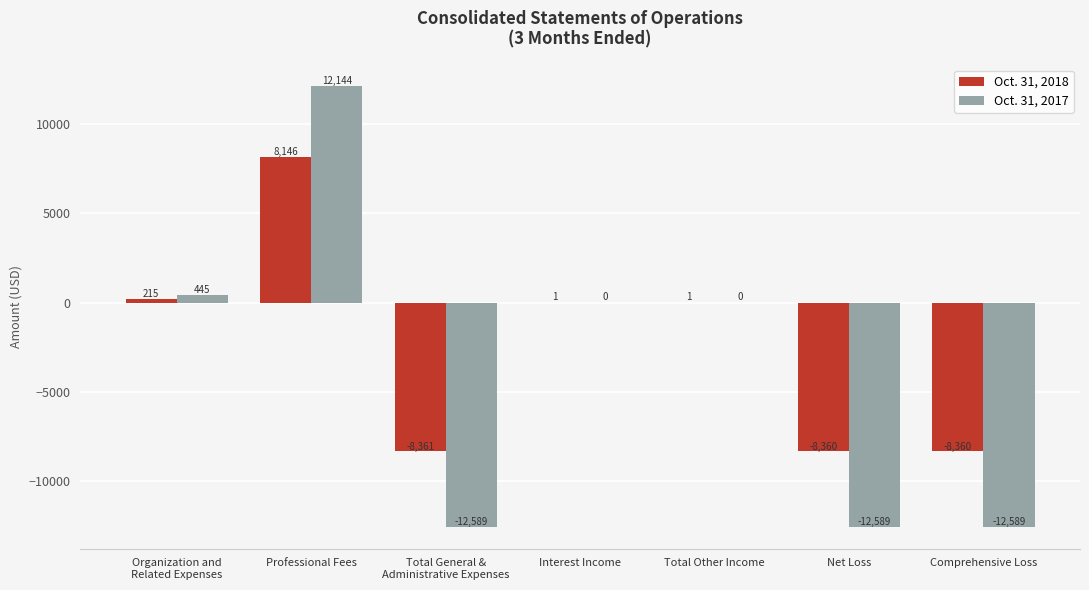

What are all the series names shown in the legend?

Oct. 31, 2018, Oct. 31, 2017